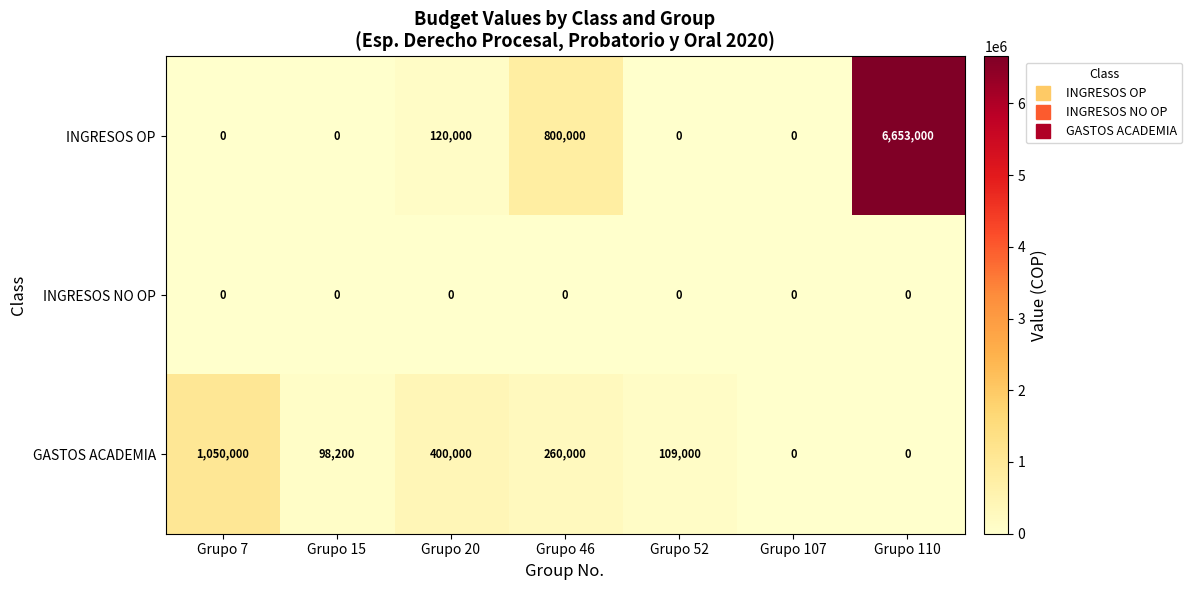

Is it true that INGRESOS NO OP equals 0 at Grupo 46?

True